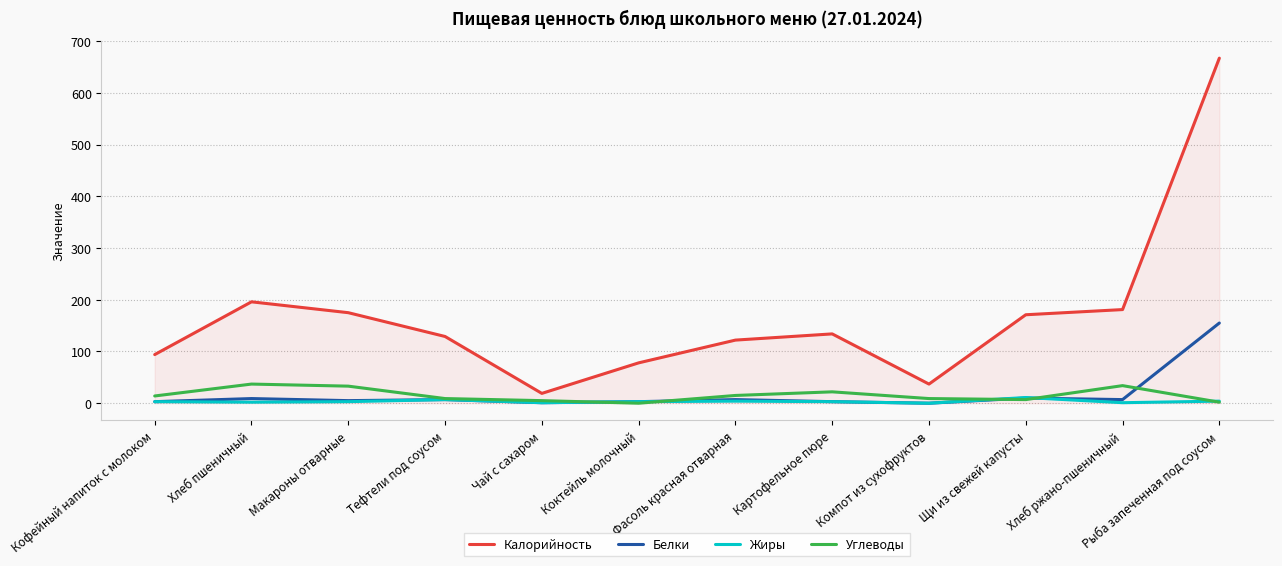

At which category is the sum across all series the highest?

Рыба запеченная под соусом